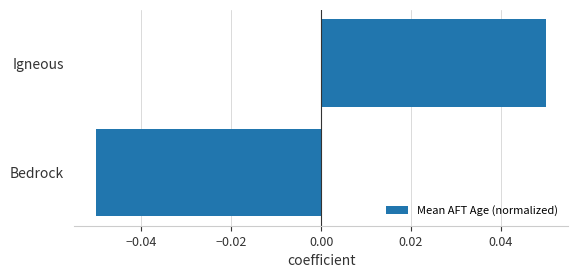

Rank the categories by value from lowest to highest.

Bedrock, Igneous